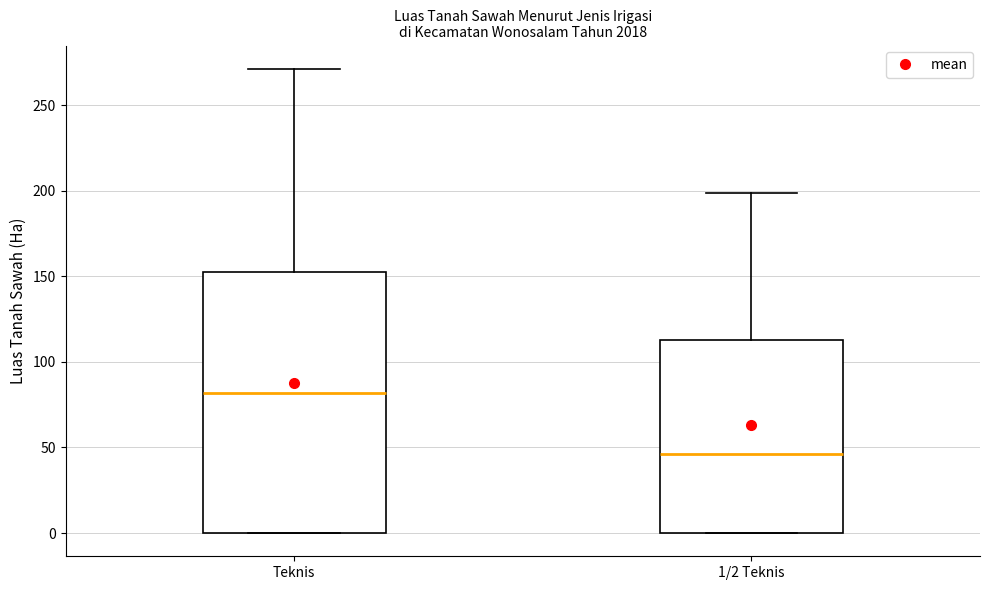

Comparing the boxes themselves (not the whiskers), which one is the tallest?

Teknis